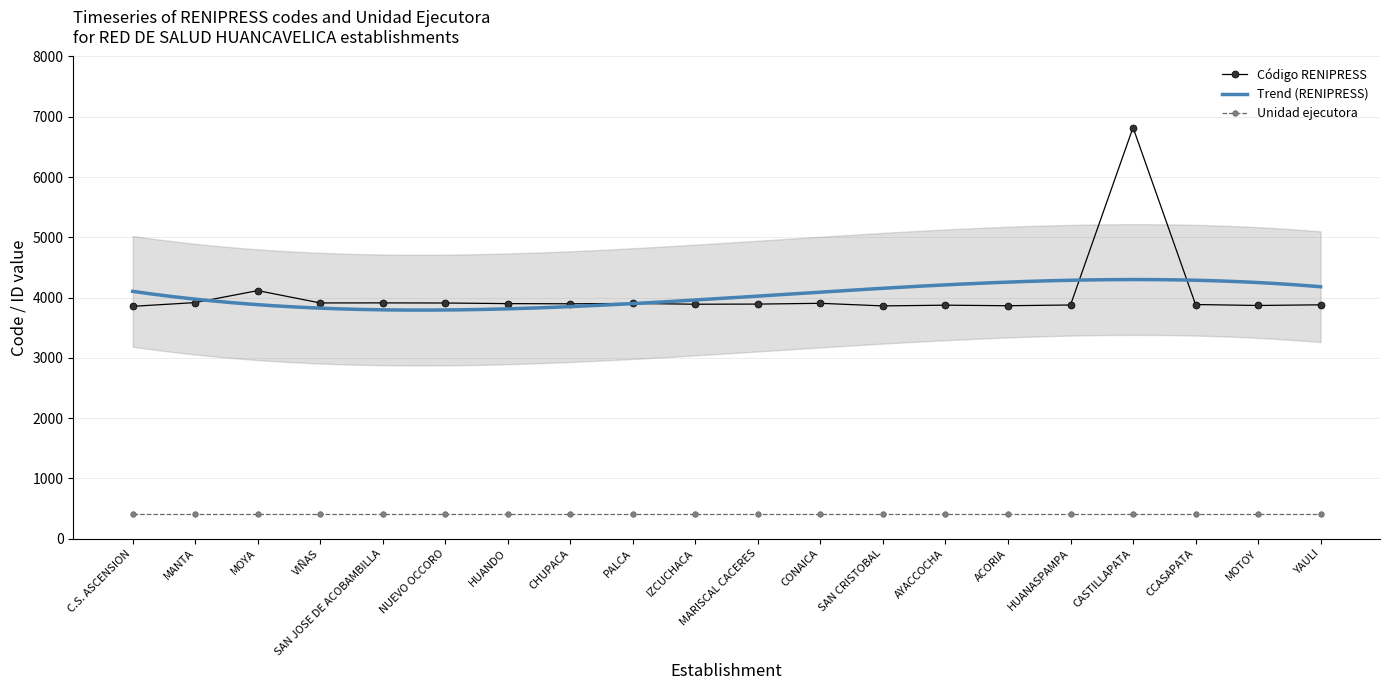

What is the label of the 6th point from the left?

NUEVO OCCORO